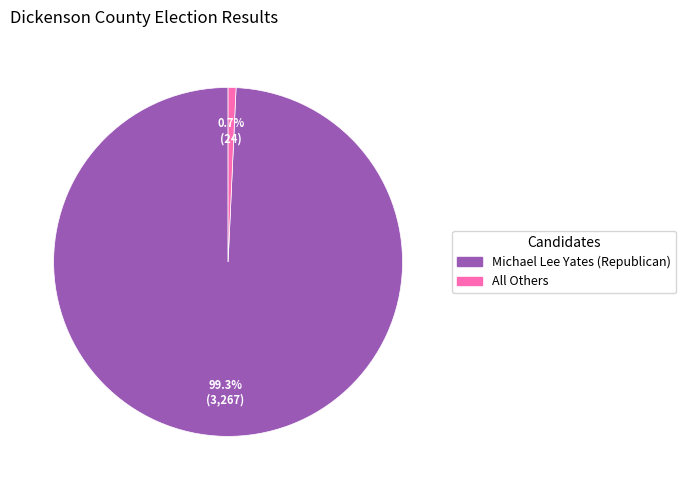

The All Others slice represents 11% of the pie. True or false?

False